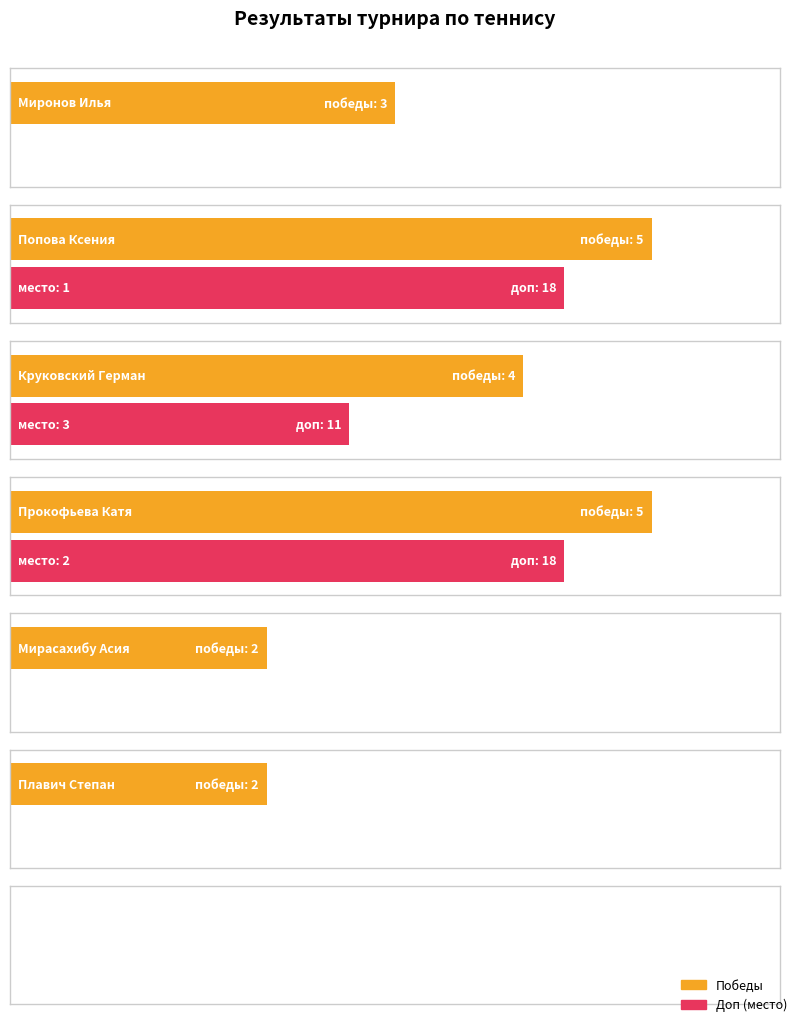

True or false: the data shows 6 at Круковский Герман.

False